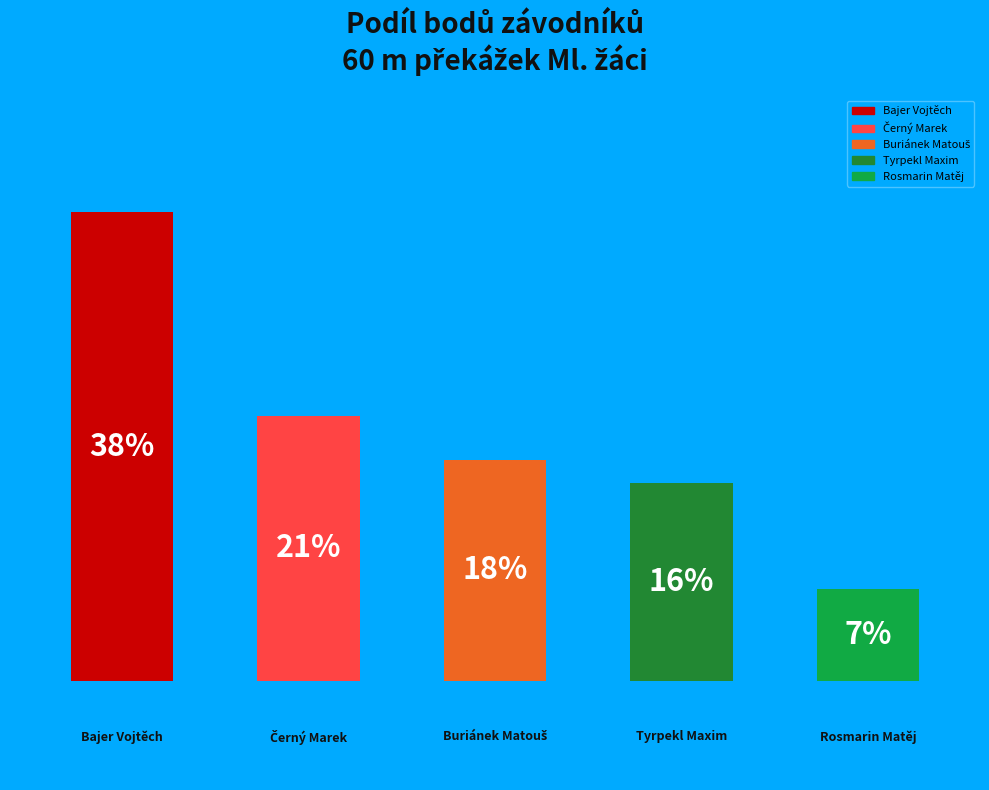

Does the chart contain any negative values?

No